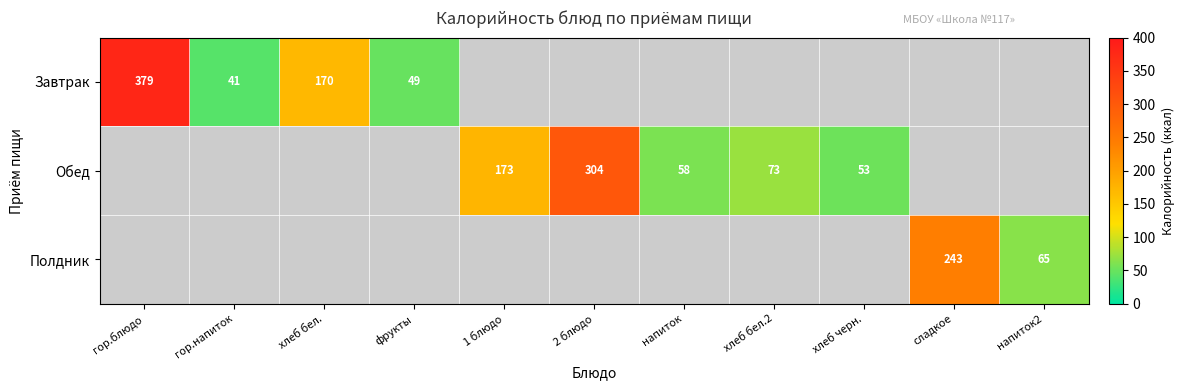

At how many categories does at least one series exceed 166?

5